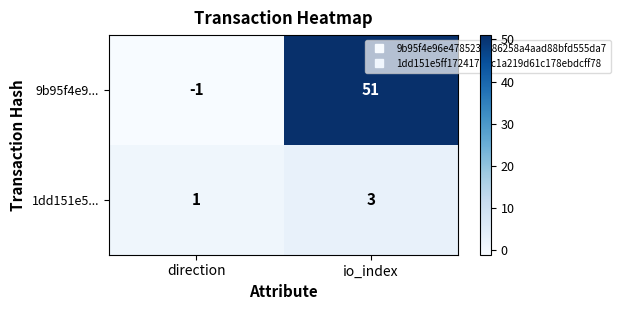

At which category does the chart reach its peak across all series?

io_index